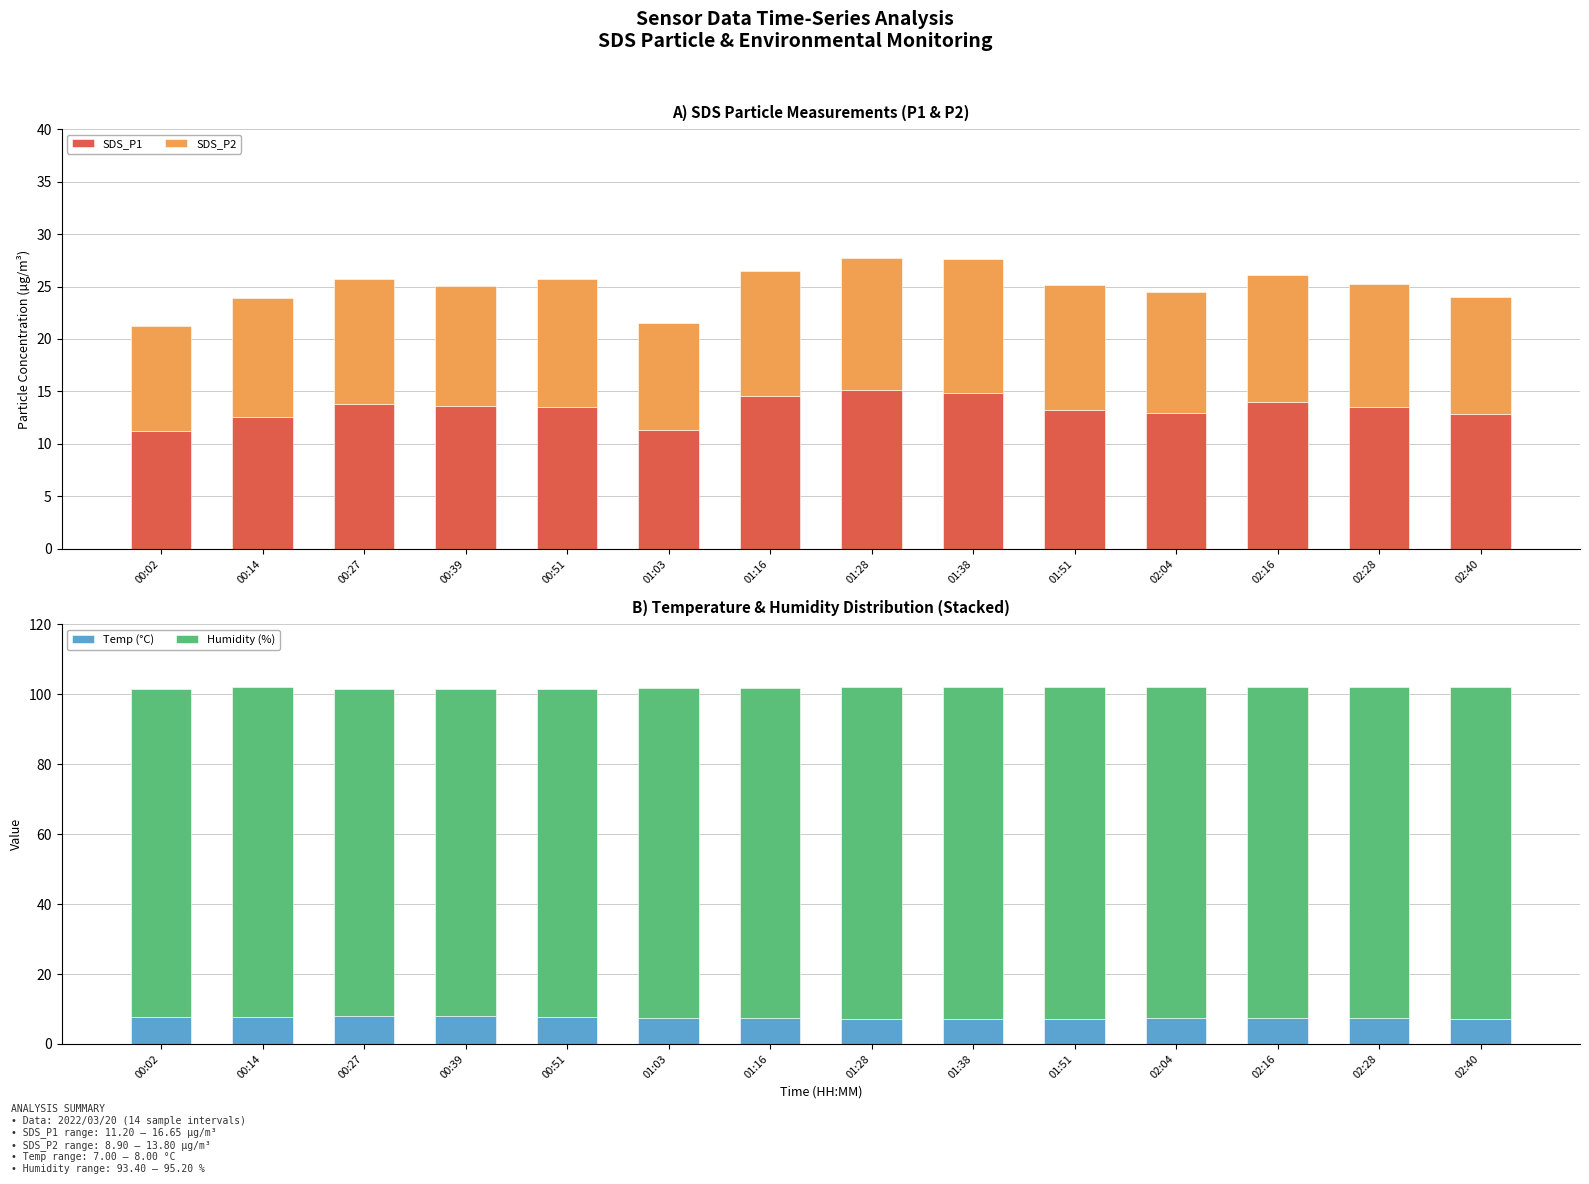

At 00:39, list the series in order from smallest to largest.

Temp (°C), SDS_P2, SDS_P1, Humidity (%)